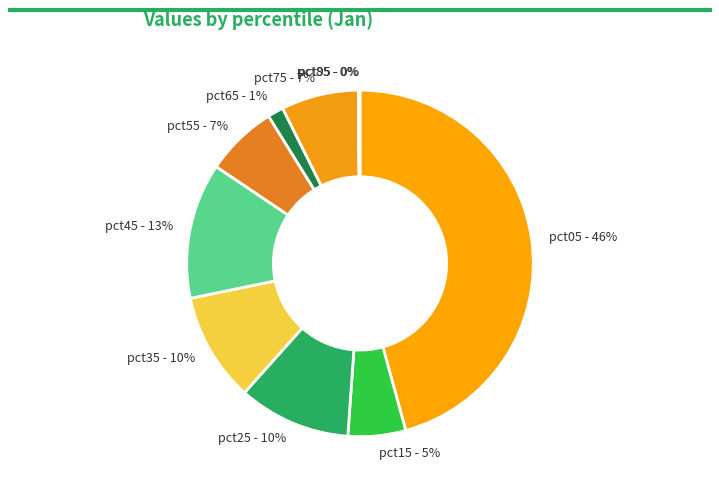

To the nearest percent, what is the difference between the pct25 - 10% and pct15 - 5% slice percentages?

5%